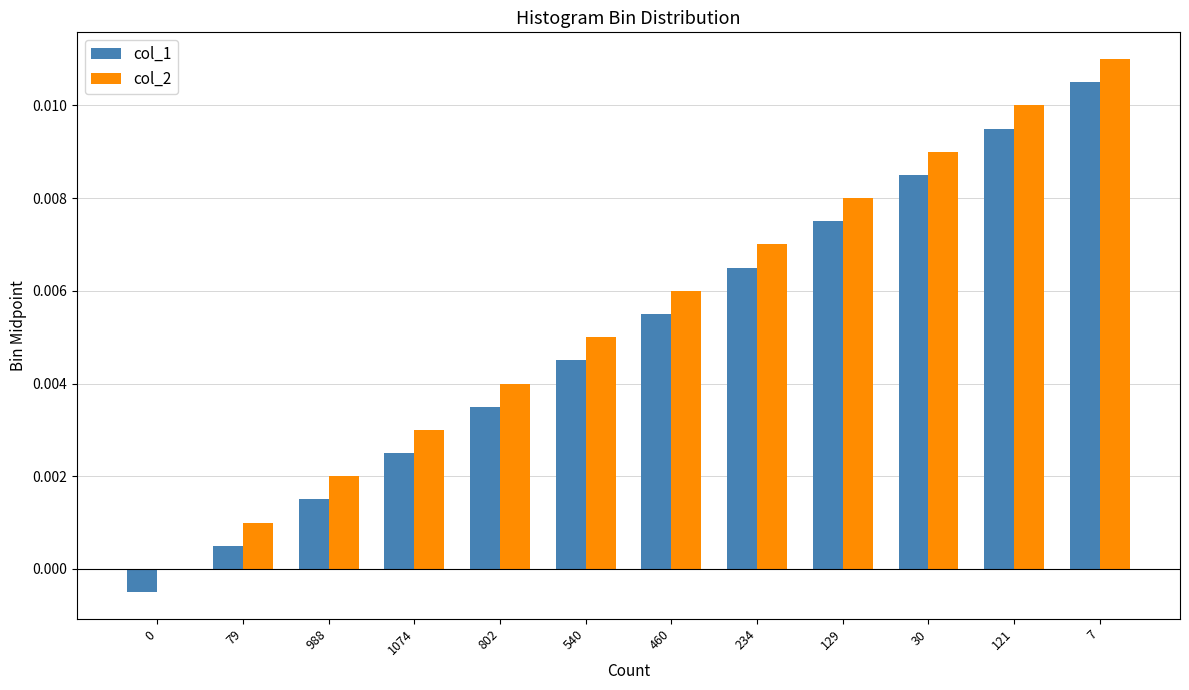

How many data points does each series have?

12